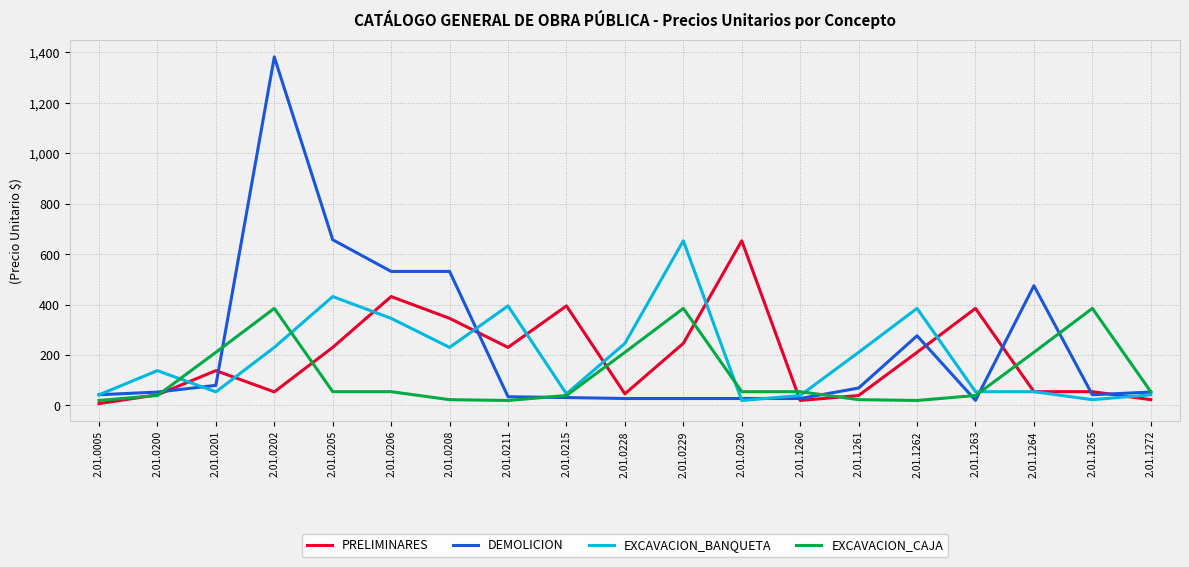

Between 2.01.1263 and 2.01.1264, which series saw the biggest shift?

DEMOLICION